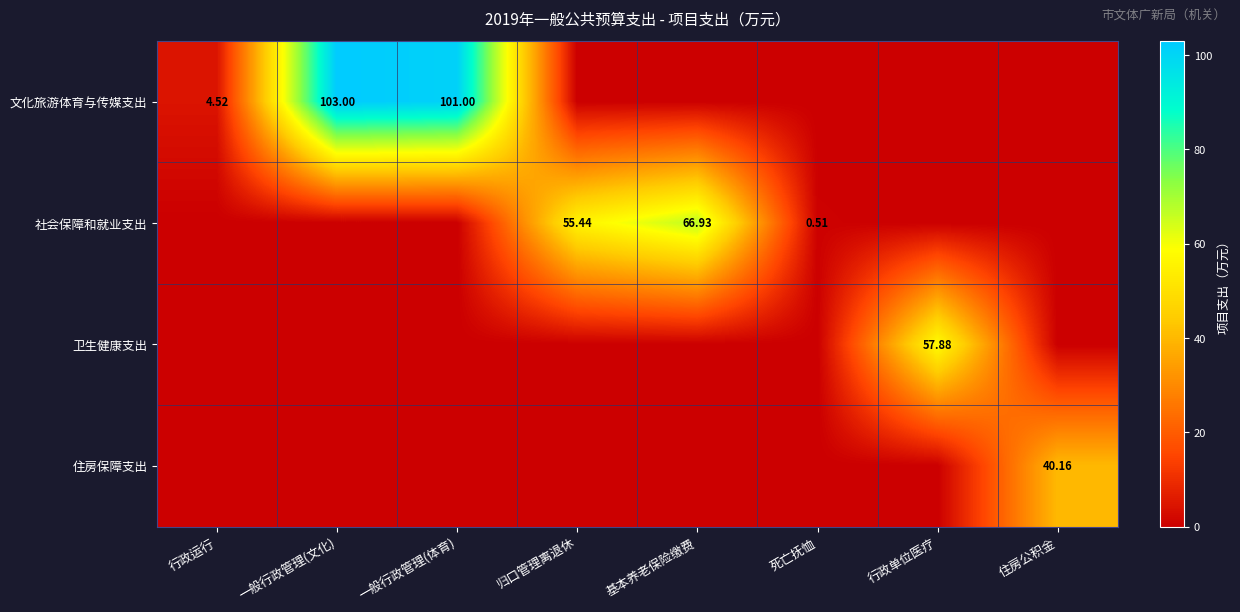

What is the difference between the highest and lowest values at 一般行政管理(文化)?

103.0